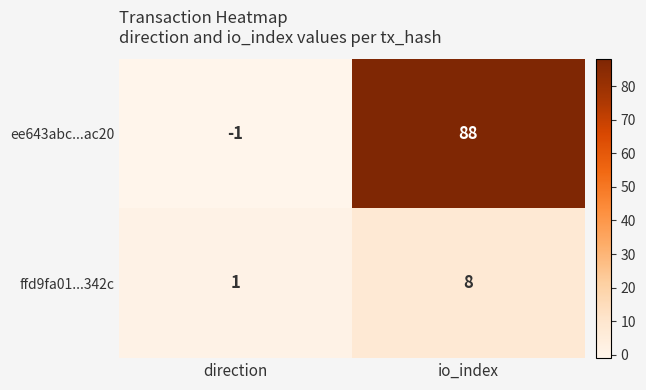

Between direction and io_index, which series saw the biggest shift?

ee643abc...ac20